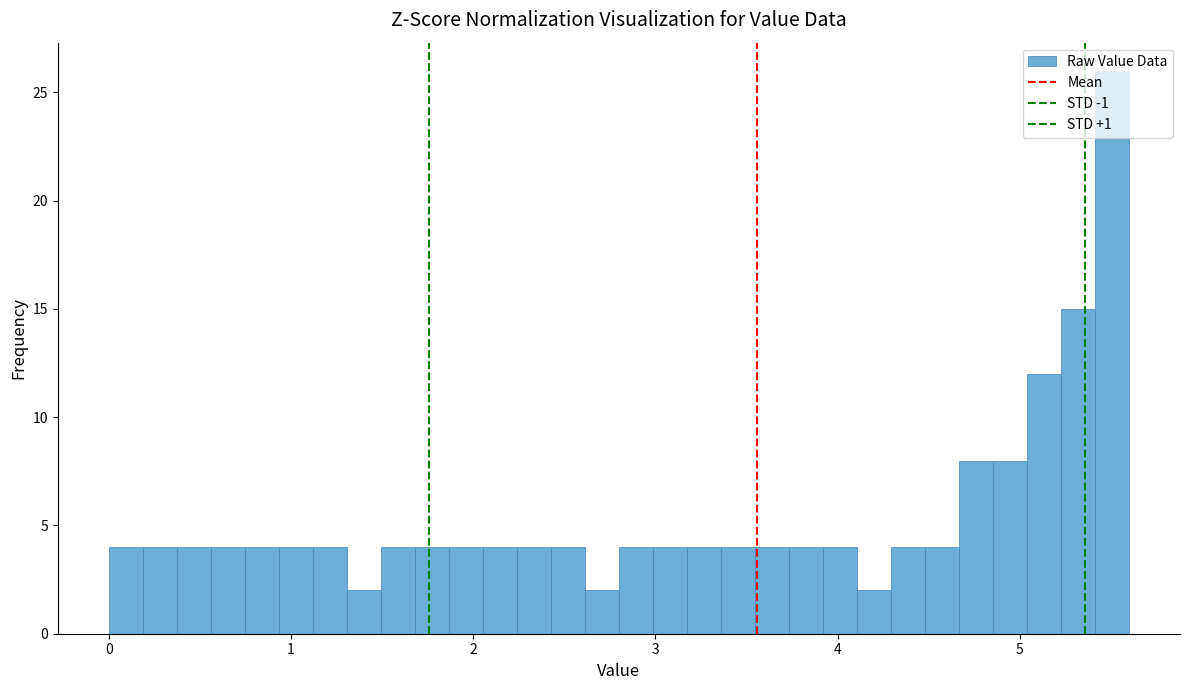

Read against the x-axis, roughly where is the centre of the tallest bar?

5.5